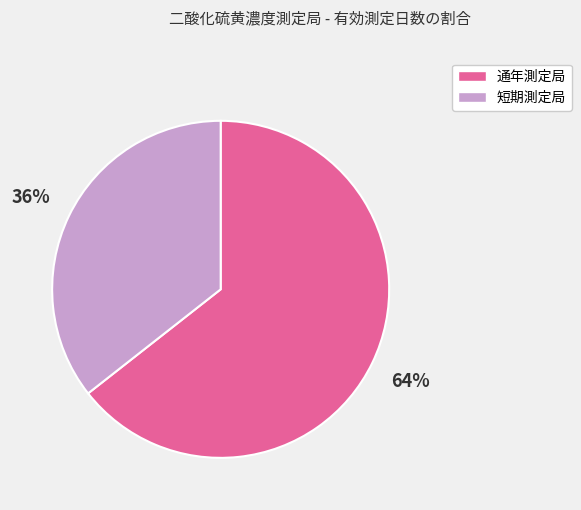

Is it true that 通年測定局 is 70% of the pie?

False